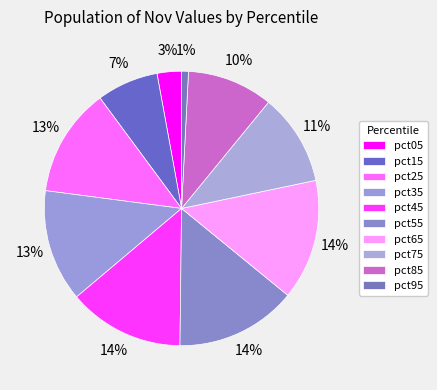

Between pct15 and pct05, which is larger?

pct15